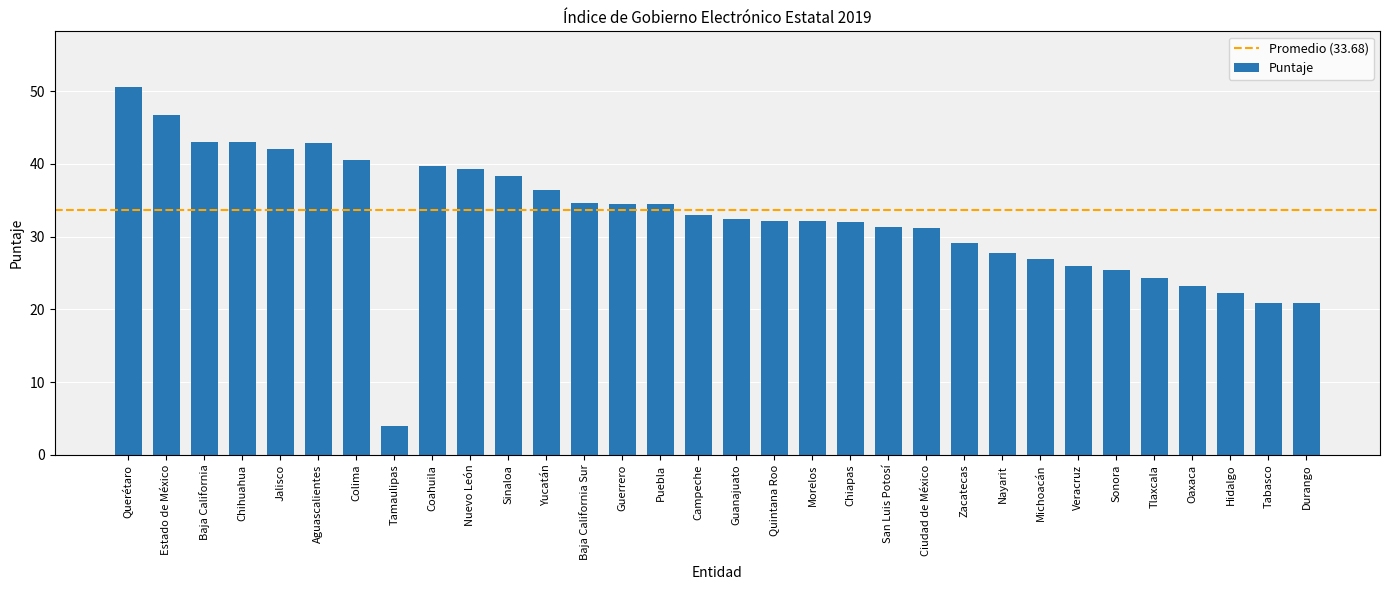

What is the label of the 14th bar from the left?

Guerrero